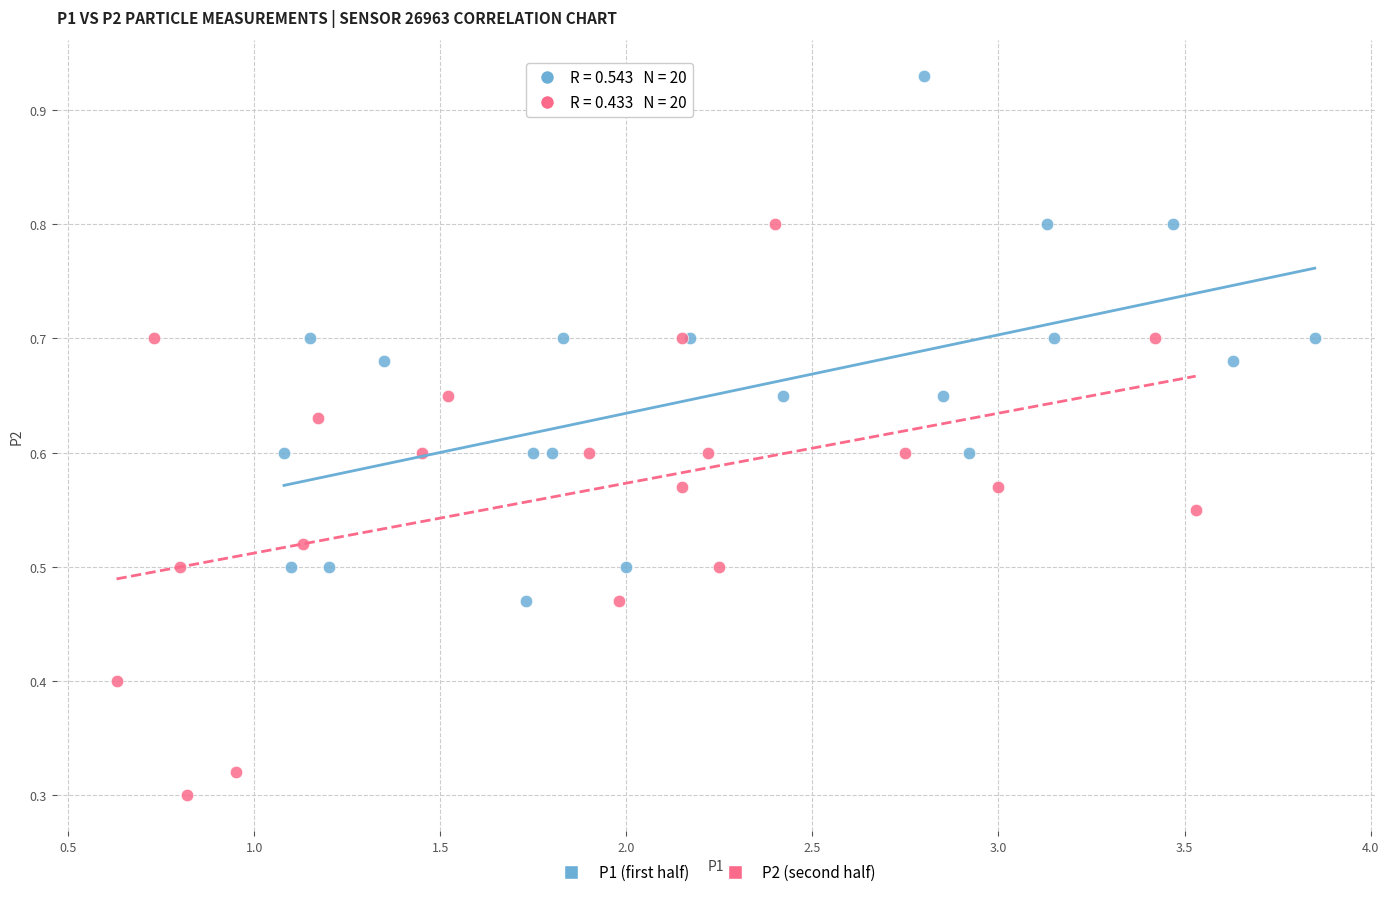

Which series has the widest spread of Y values?

P2 (second half)